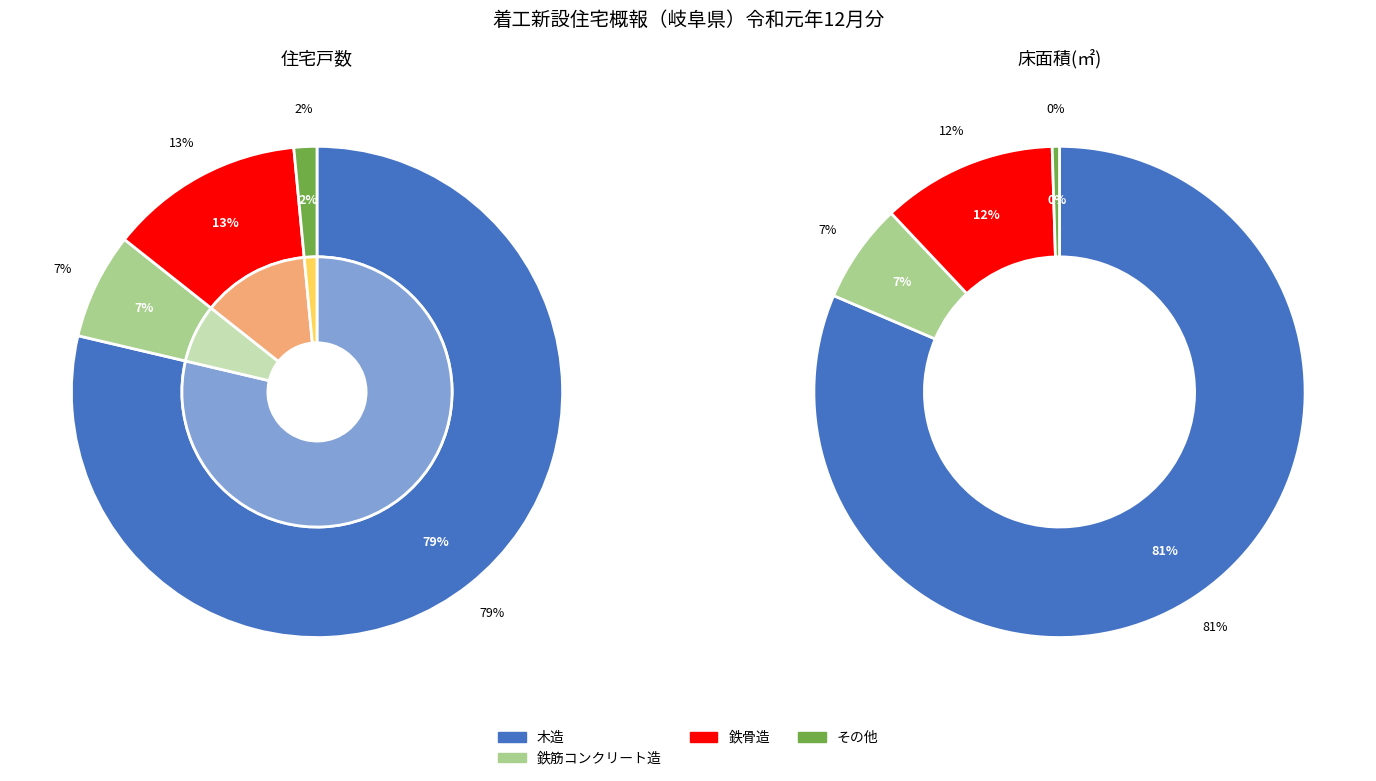

Is there a majority slice in this chart?

Yes